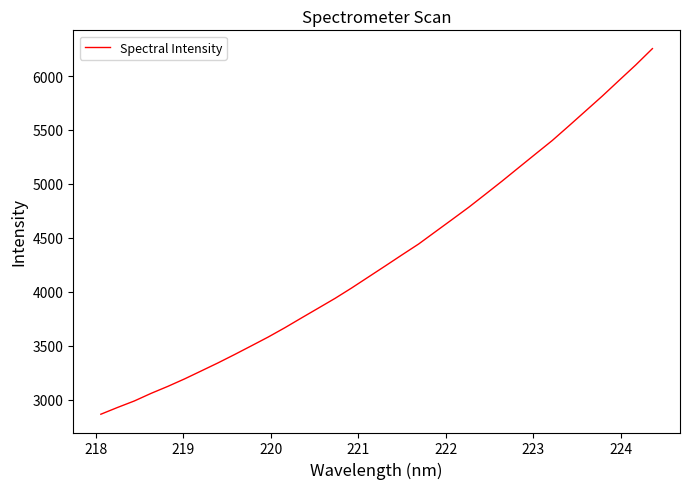

What is the smallest value displayed?

2866.2